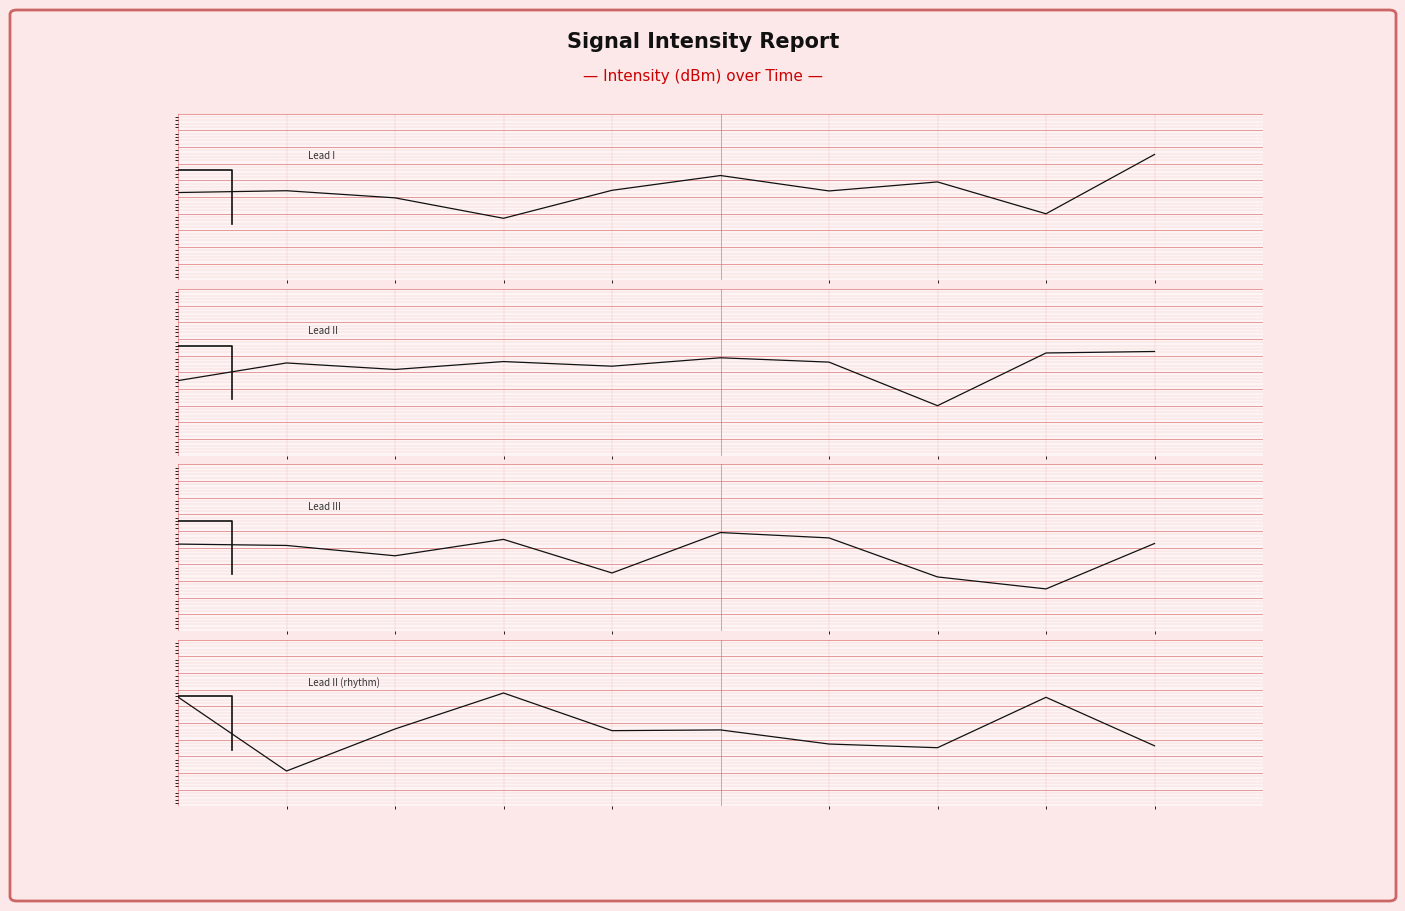

What is the value of the Lead II point at the 3rd from the left?

0.9